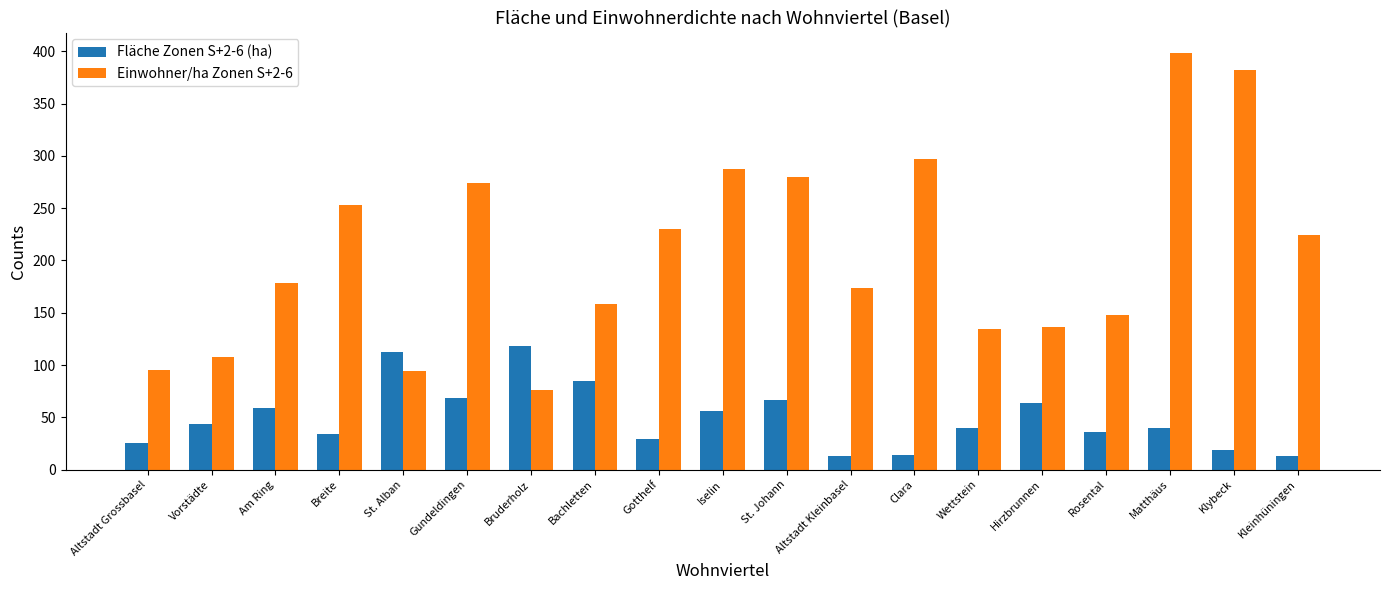

What position from the left is Matthäus?

17